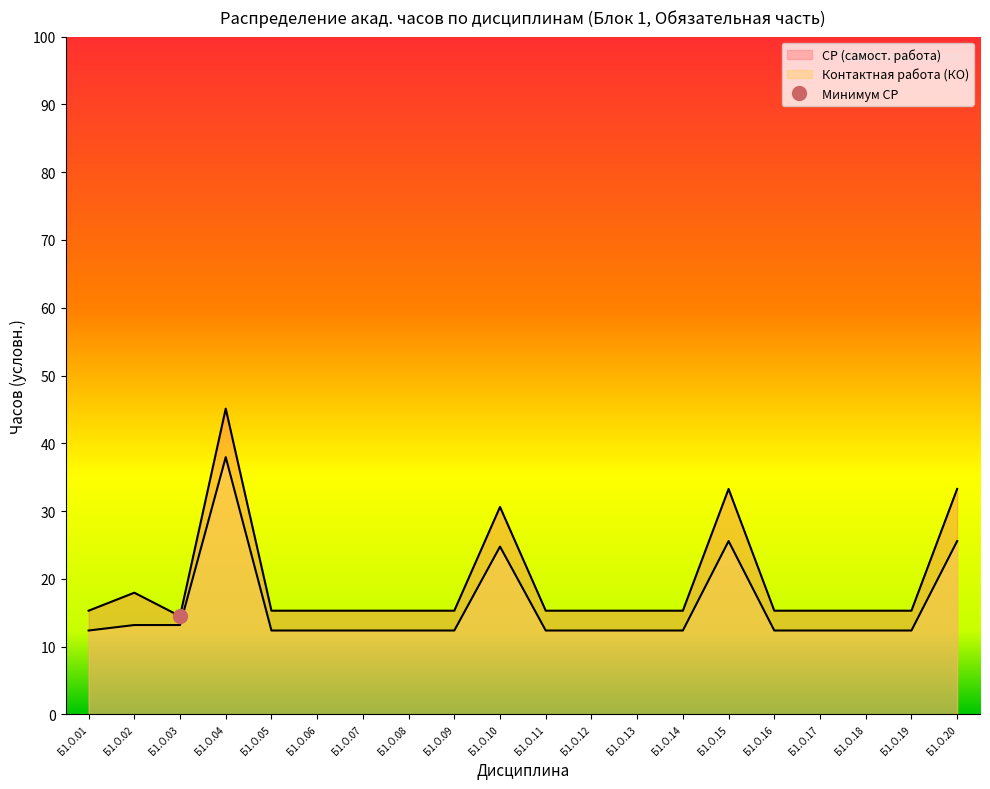

How many interior local peaks does the Итого акад.часов series have?

3